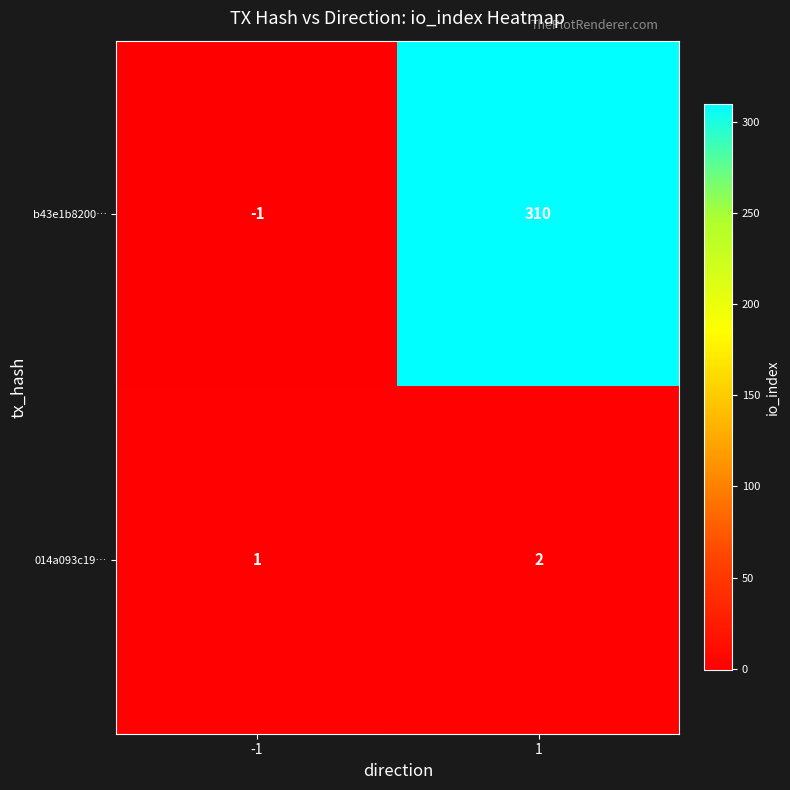

Read the b43e1b8200… value at 1, to the nearest 50.

300